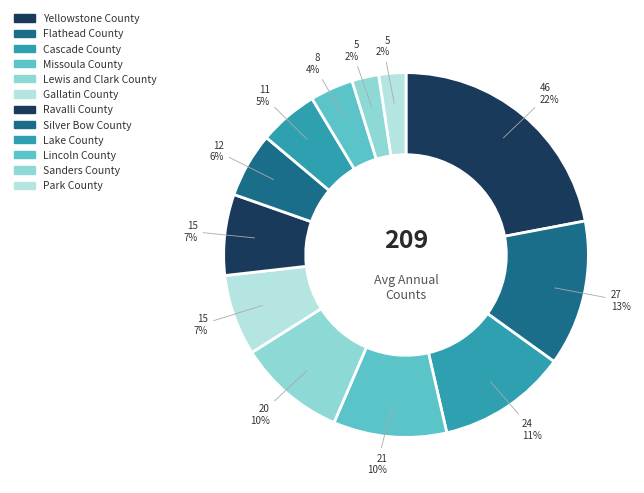

How many slices are in this pie chart?

12